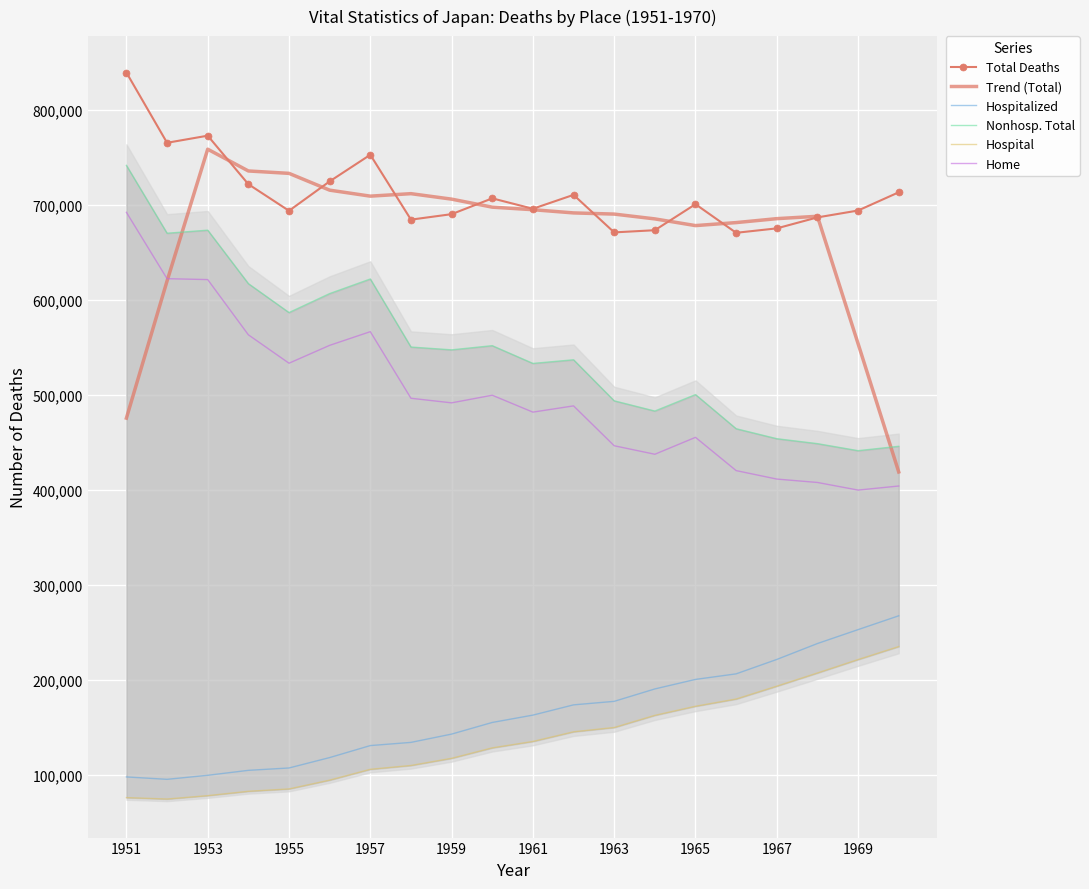

The value of Hospitalized at 1957 is 38214.8. True or false?

False